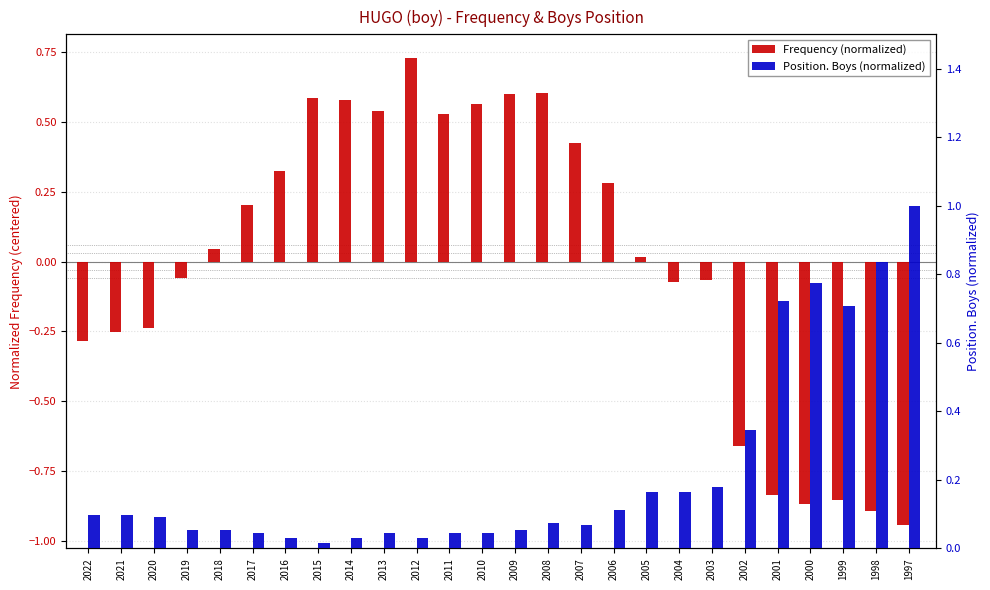

What is the total value across all series at 2015?

0.6